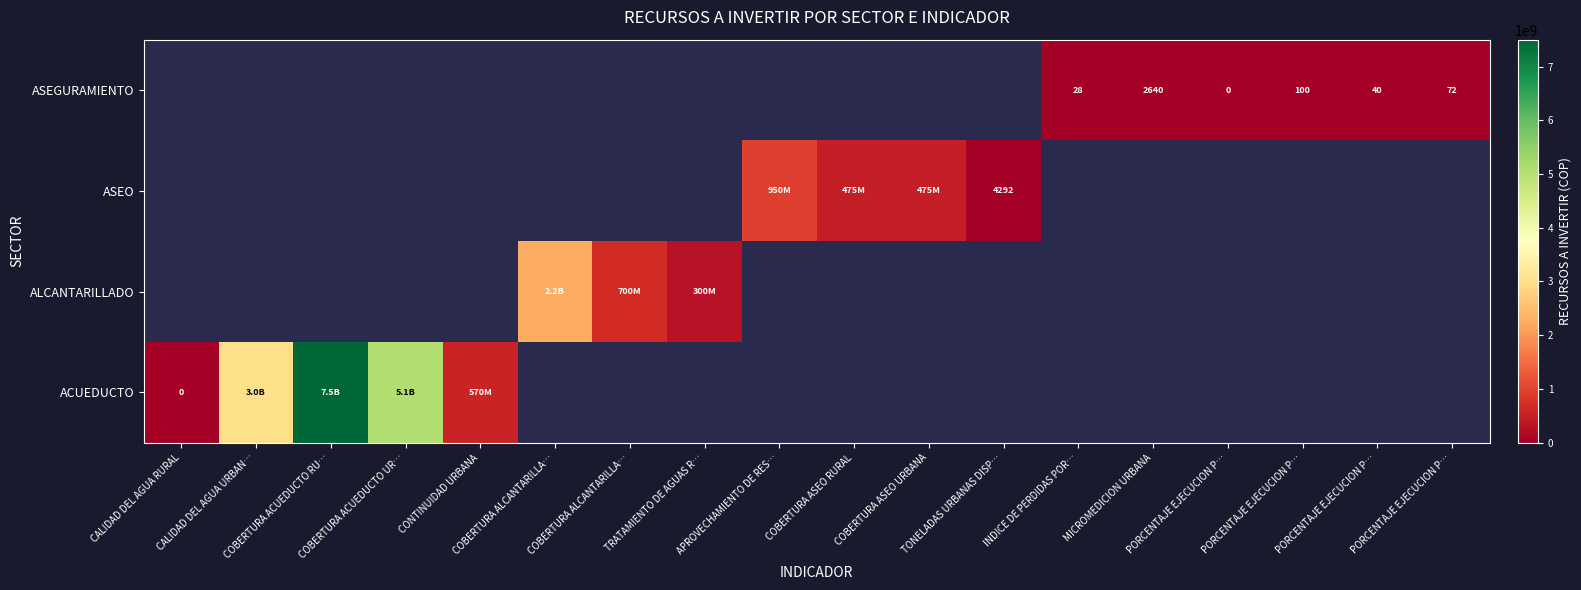

Count the number of categories in the chart.

18